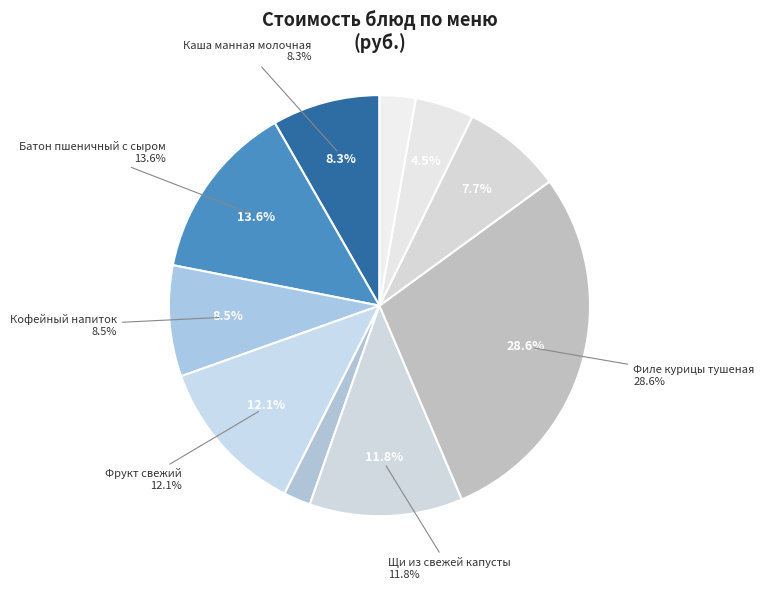

The Фрукт свежий slice represents 12% of the pie. True or false?

True